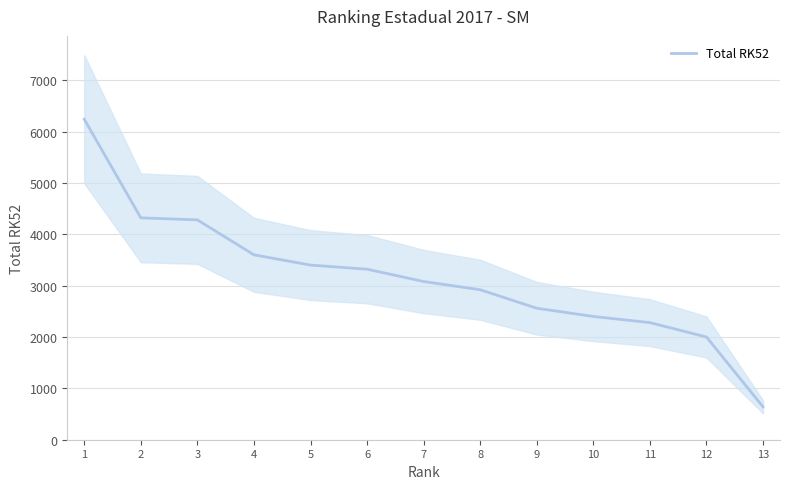

Rank the categories by value from lowest to highest.

13, 12, 11, 10, 9, 8, 7, 6, 5, 4, 3, 2, 1